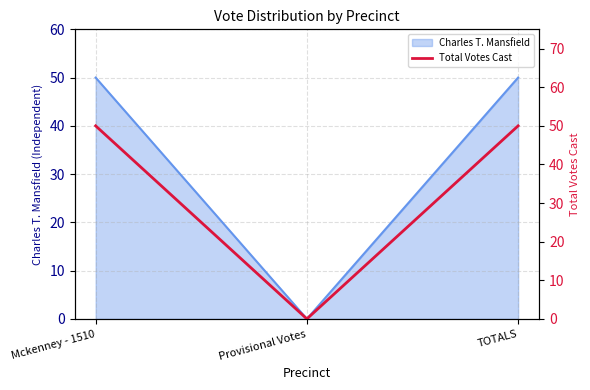

What is the label of the 3rd point from the right?

Mckenney - 1510